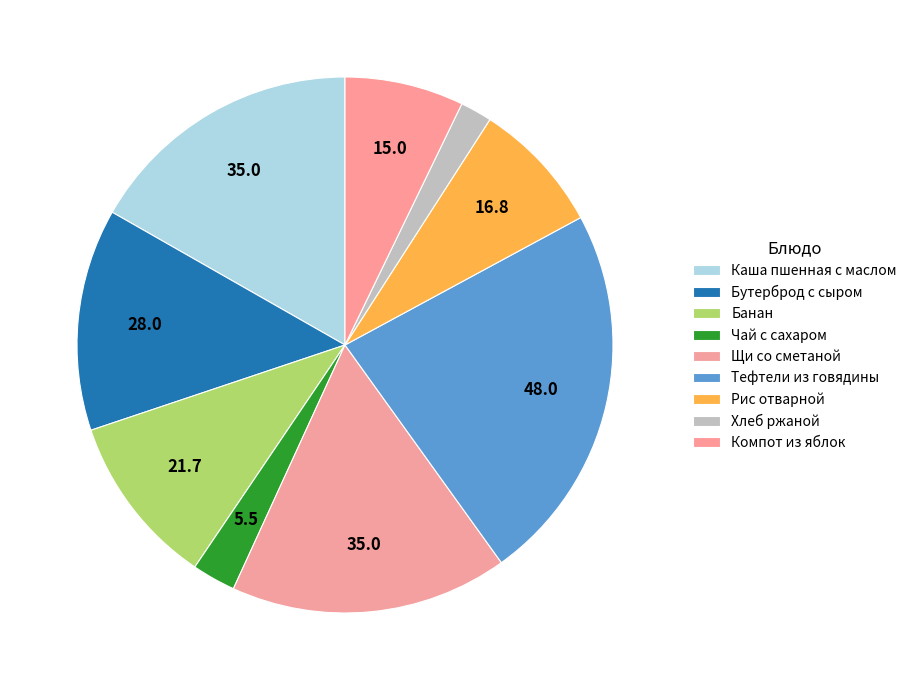

Does Каша пшенная с маслом represent more than half of the total?

No